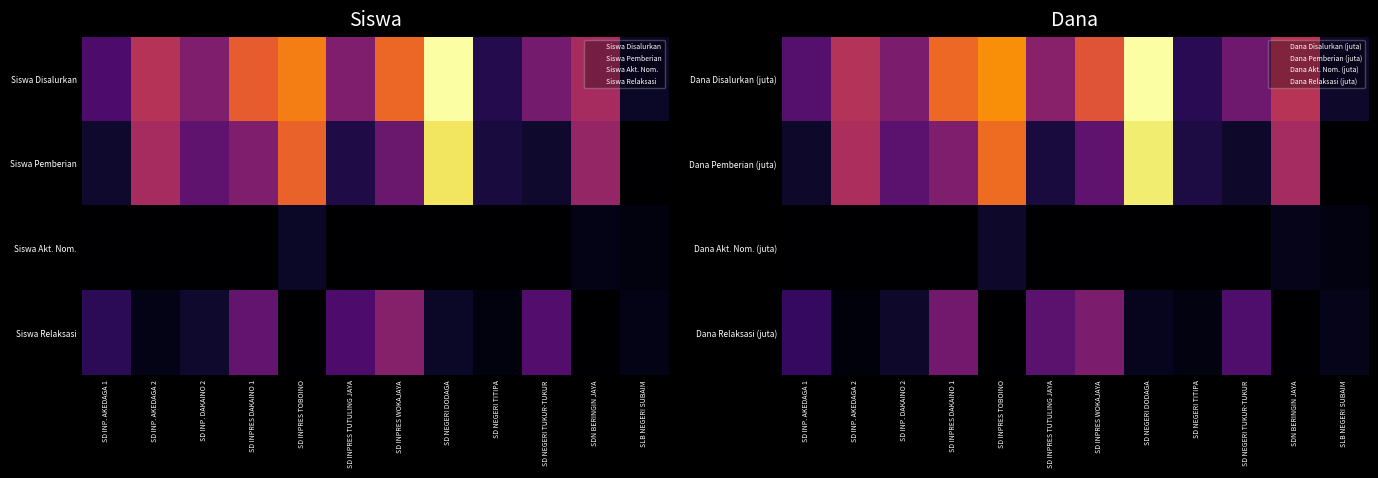

What is the difference between the highest and lowest values at SD INP. AKEDAGA 1?

7.2